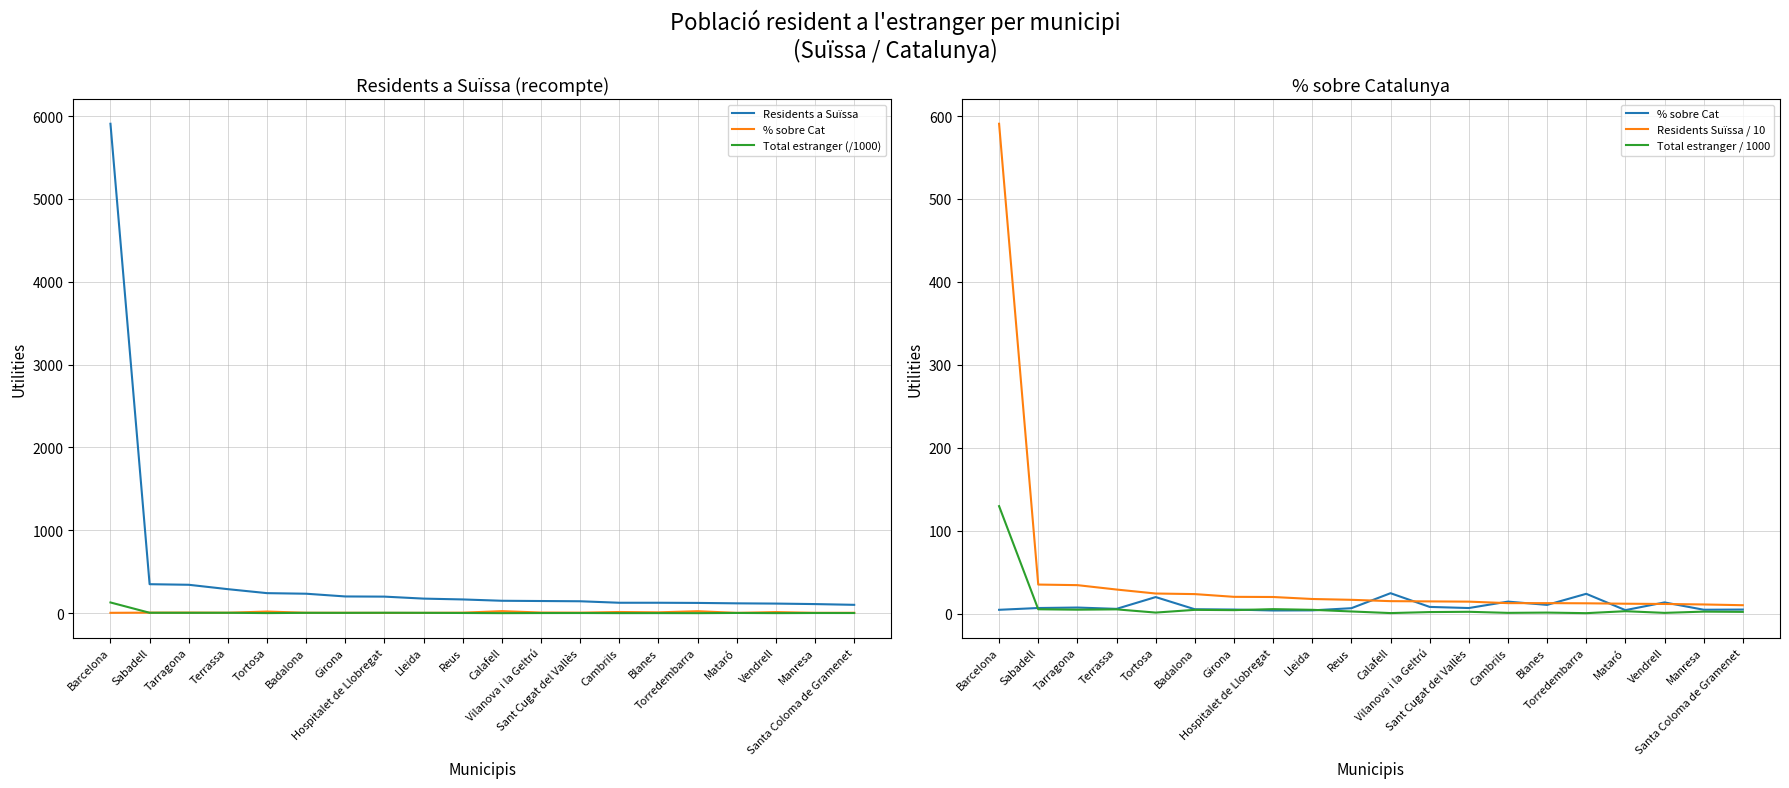

Is it true that % sobre Cat equals 7.9 at Santa Coloma de Gramenet?

False